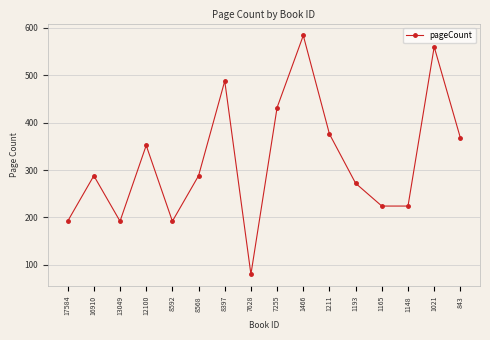

What is the difference between the second highest and second lowest values?

368